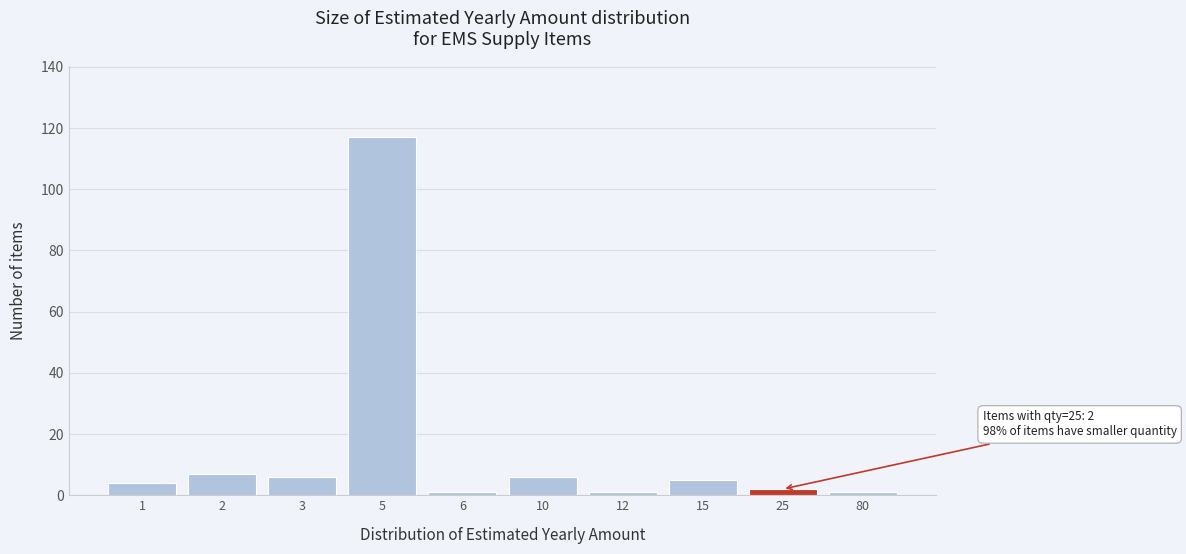

Reading left to right, transcribe all the data shown in this chart.

4	7	6	117	1	6	1	5	2	1